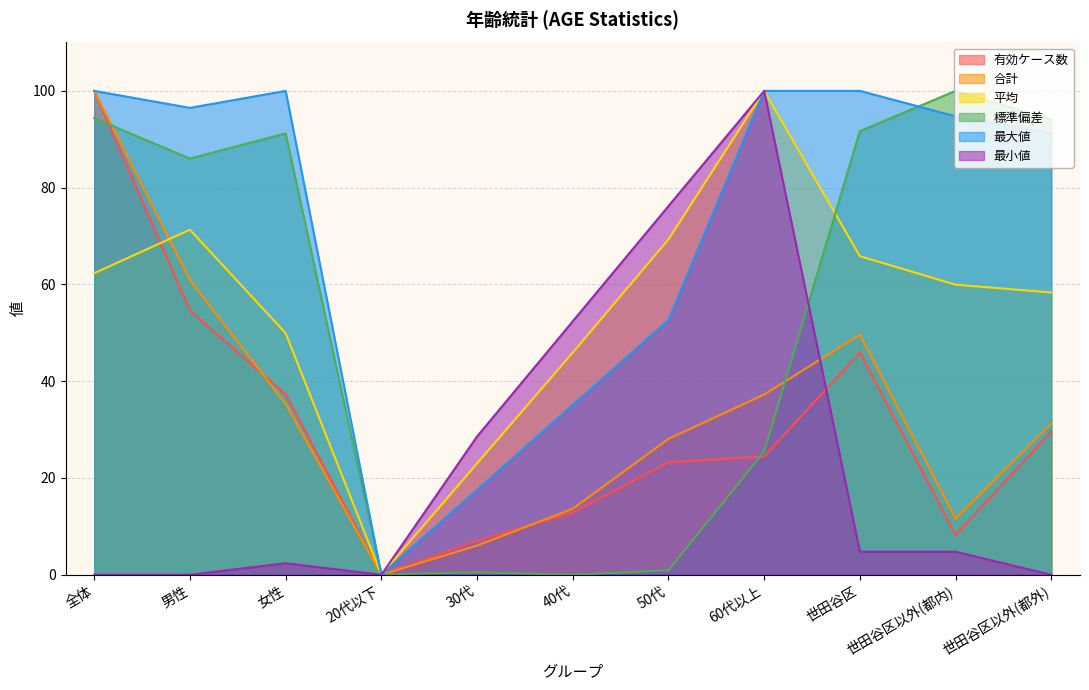

What is the approximate value of 平均 at 50代?

69.3